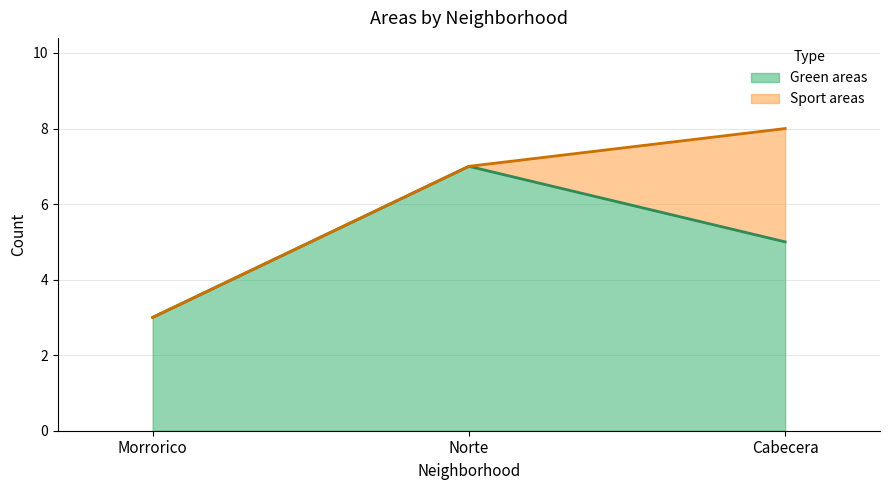

List the labels in order of value, smallest first.

Morrorico, Cabecera, Norte